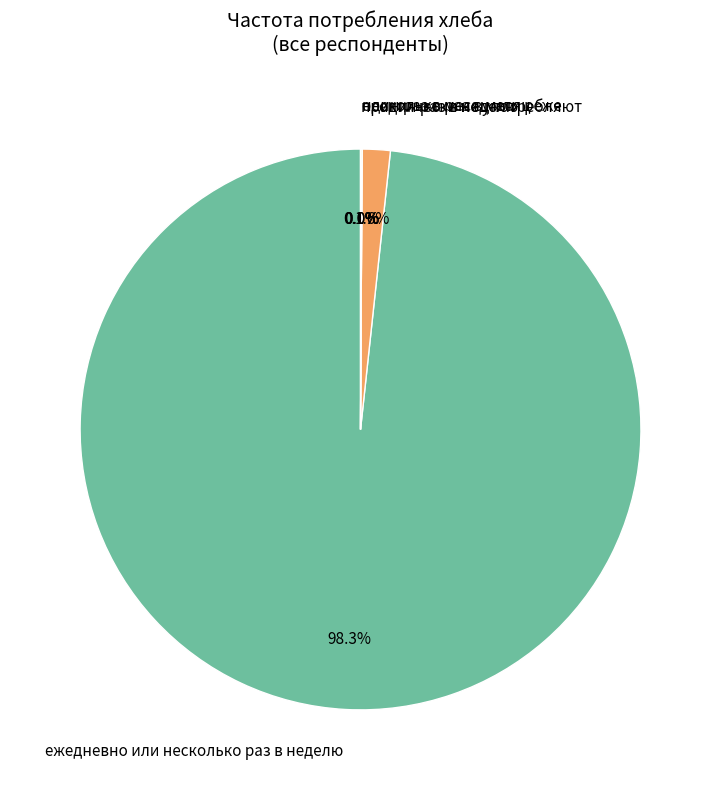

Between один раз в месяц или реже and один раз в неделю, which is larger?

один раз в неделю